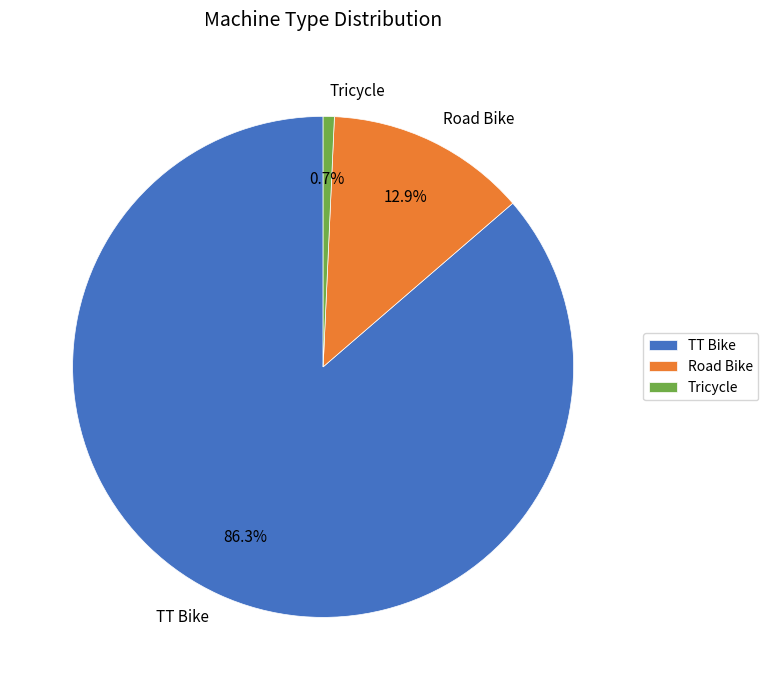

What is the majority slice?

TT Bike